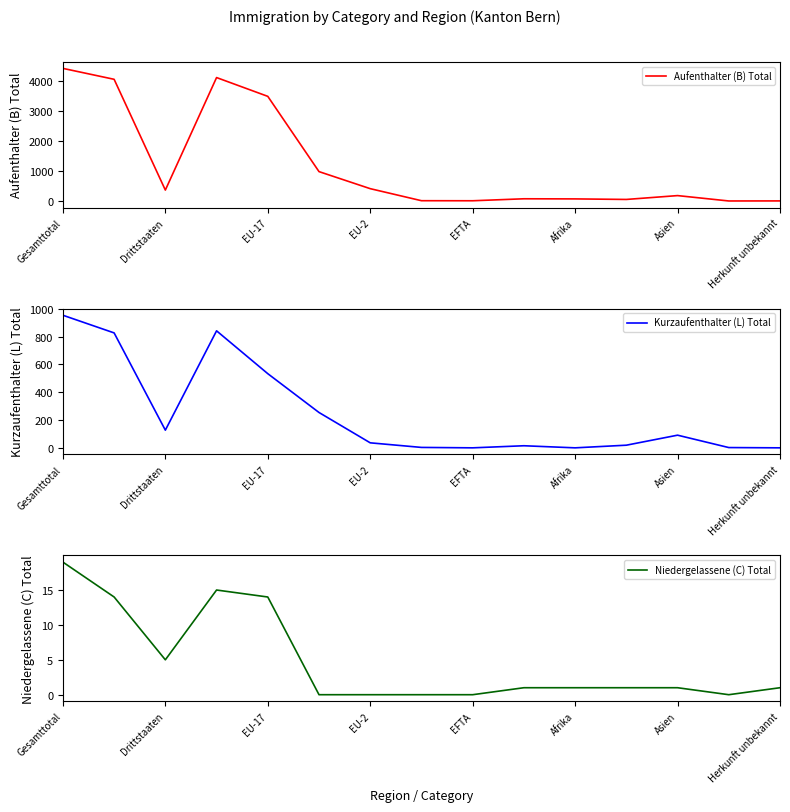

Reading right to left, list all the values displayed in this chart.

Aufenthalter (B) Total: 3	1	180	52	70	74	8	10	411	979	3486	4112	364	4054	4418
Kurzaufenthalter (L) Total: 0	2	91	19	0	15	0	3	36	254	533	841	127	826	953
Niedergelassene (C) Total: 1	0	1	1	1	1	0	0	0	0	14	15	5	14	19